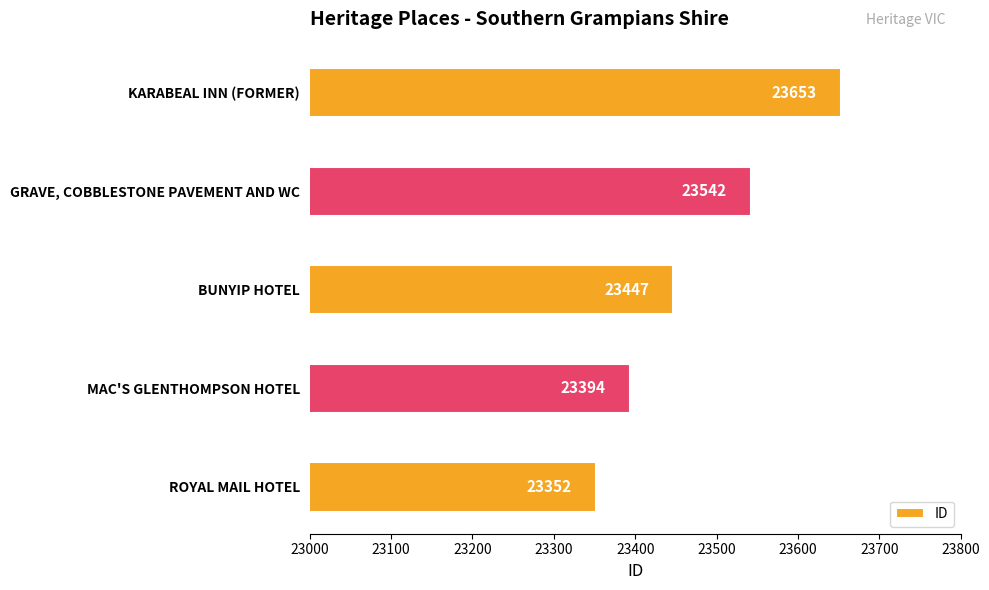

Where is the data nearest to the value 23502?

GRAVE, COBBLESTONE PAVEMENT AND WC